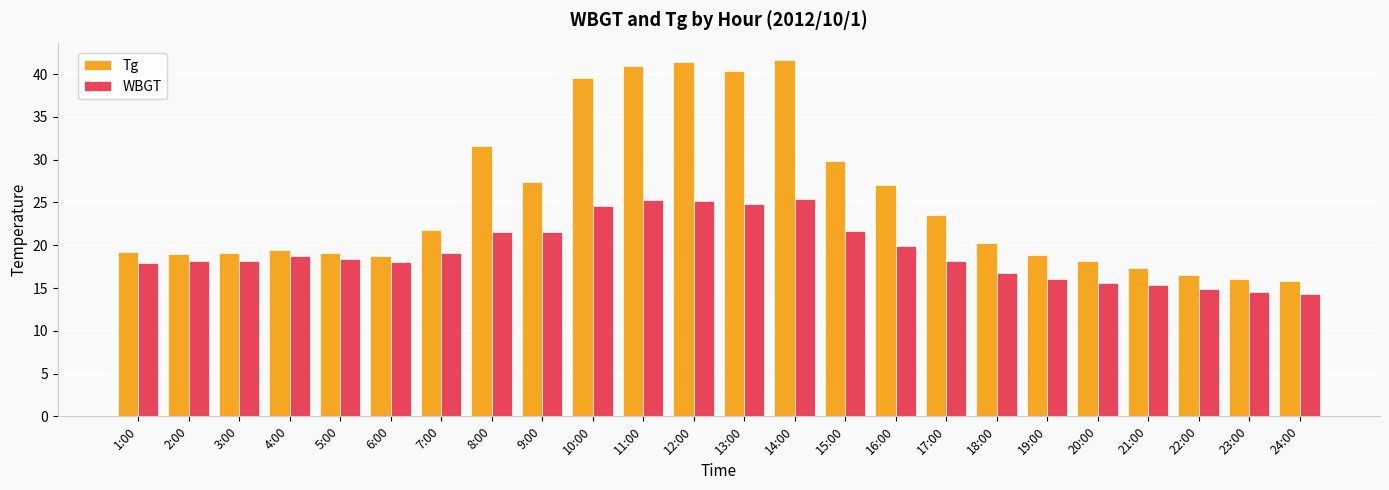

What is the minimum value for WBGT?

14.3